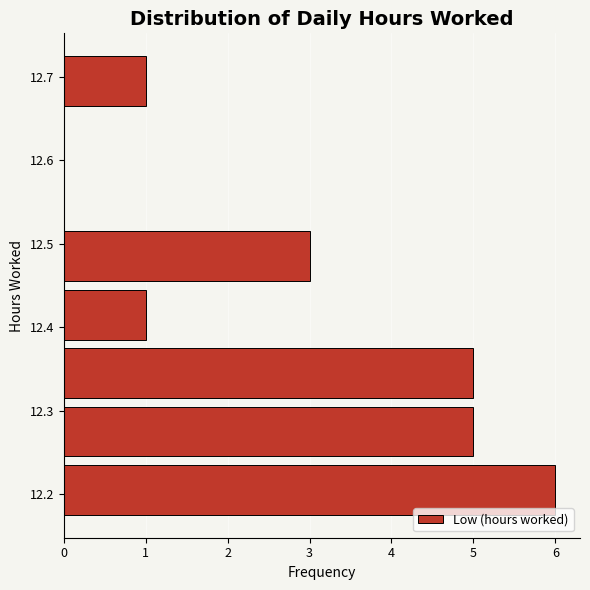

Reading bottom to top, list every bar in this chart as the range it spans on the y-axis followed by its length. The values are not printed on the chart, so give them approximately, as read against the axis.

12.17 to 12.24: 6
12.24 to 12.31: 5
12.31 to 12.38: 5
12.38 to 12.45: 1
12.45 to 12.52: 3
12.52 to 12.59: 0
12.59 to 12.66: 0
12.66 to 12.73: 1